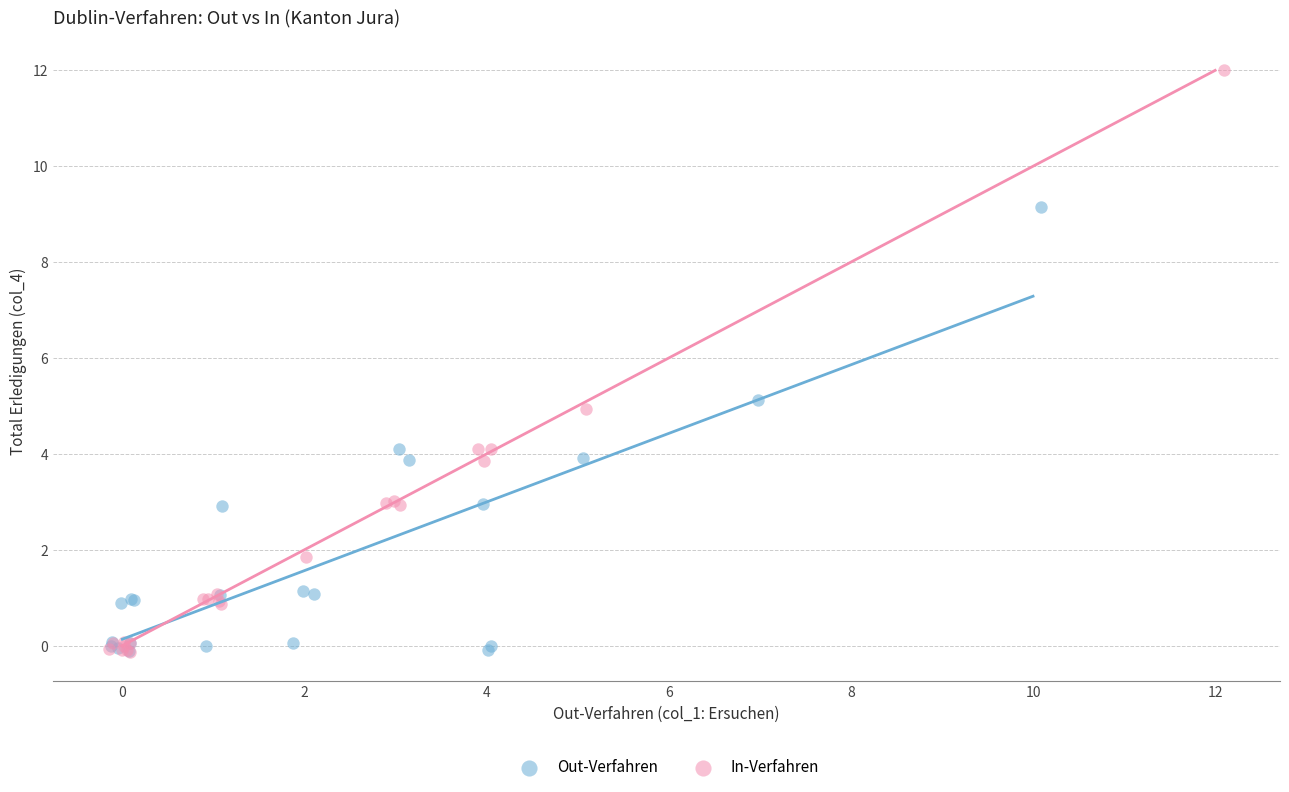

Which series has the widest spread of Y values?

In-Verfahren